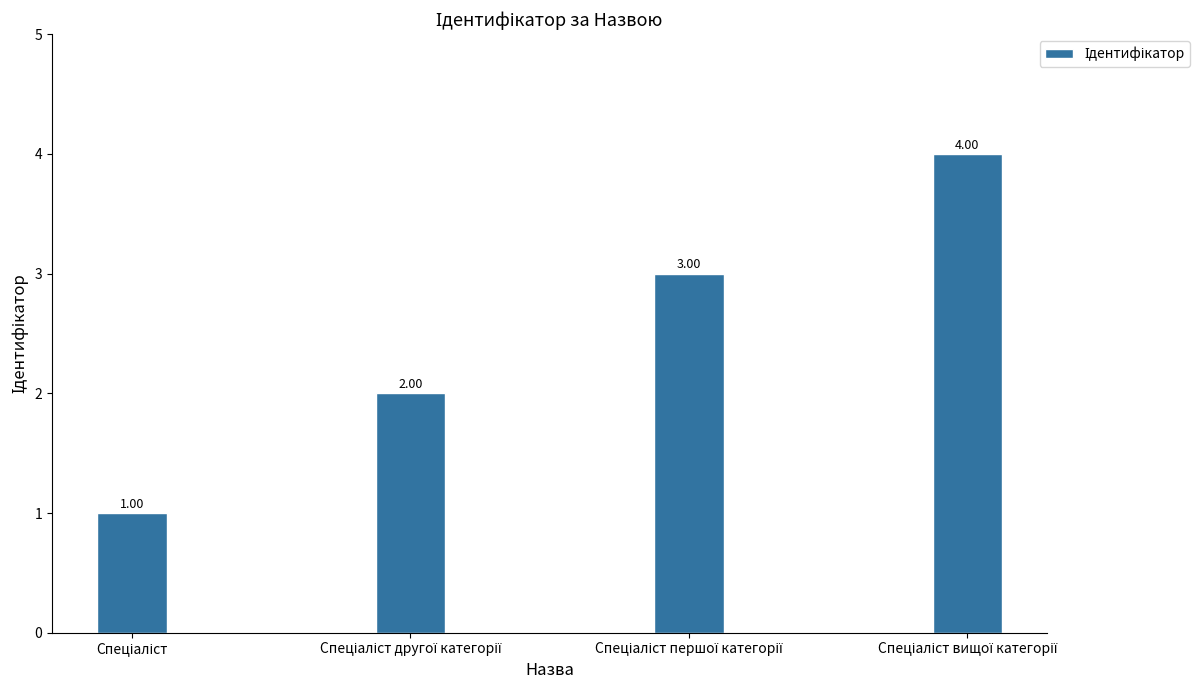

What is the difference between the maximum and minimum values?

3